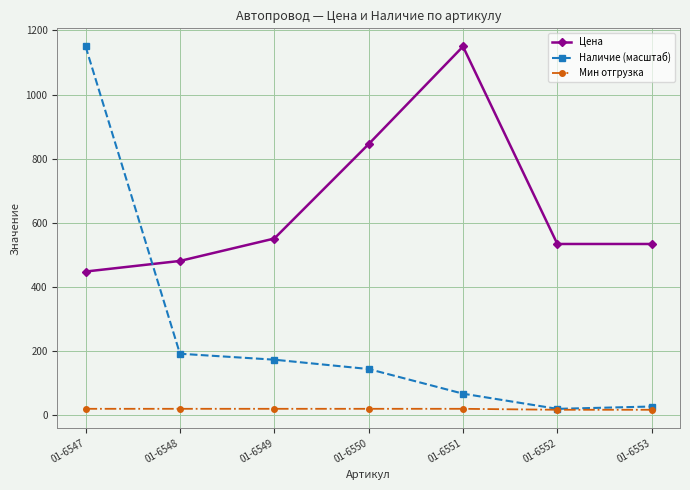

What is the value of the Мин отгрузка point at the 7th from the left?

15.0